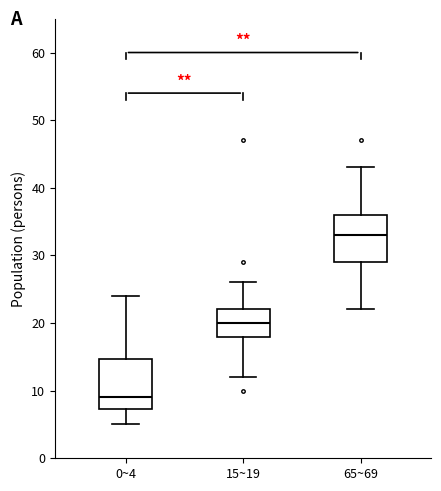

Which box has the lowest median line?

0~4